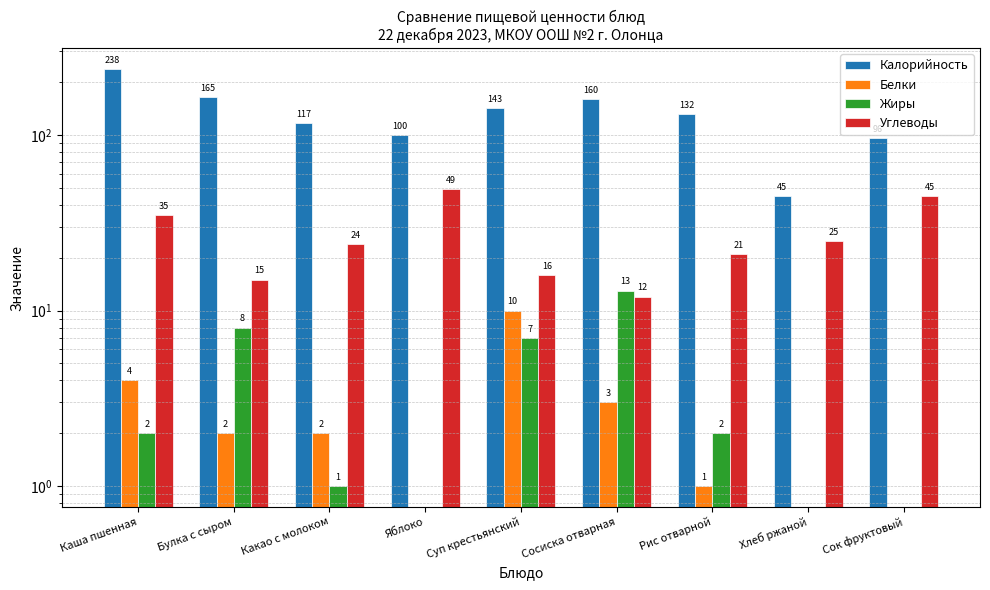

How many values in the Углеводы series exceed 24?

4